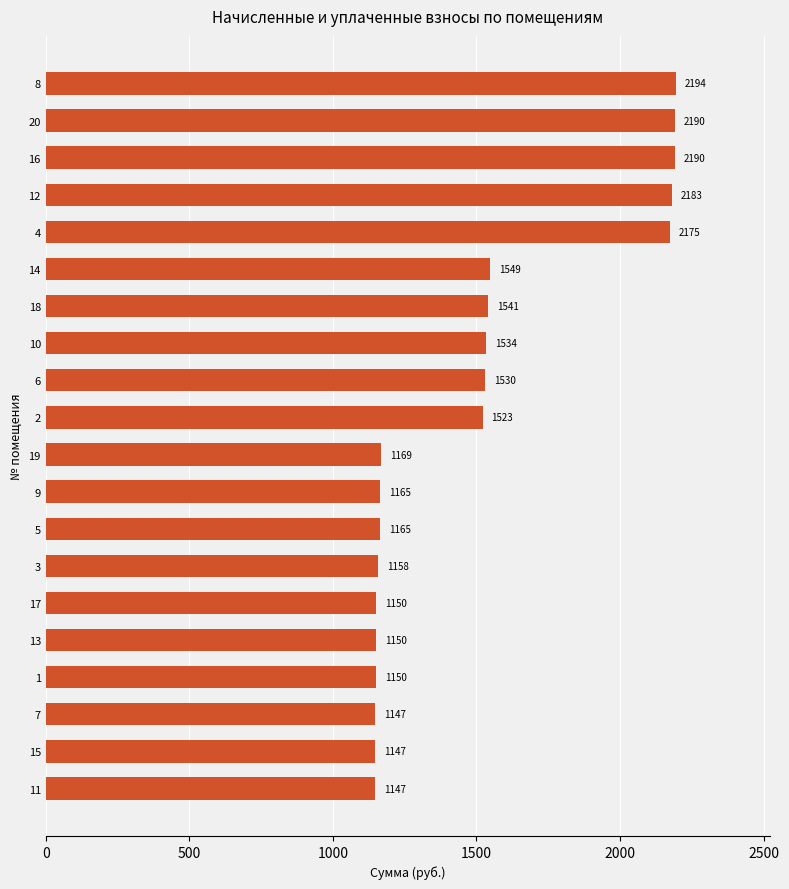

What is the label of the 12th bar from the top?

9